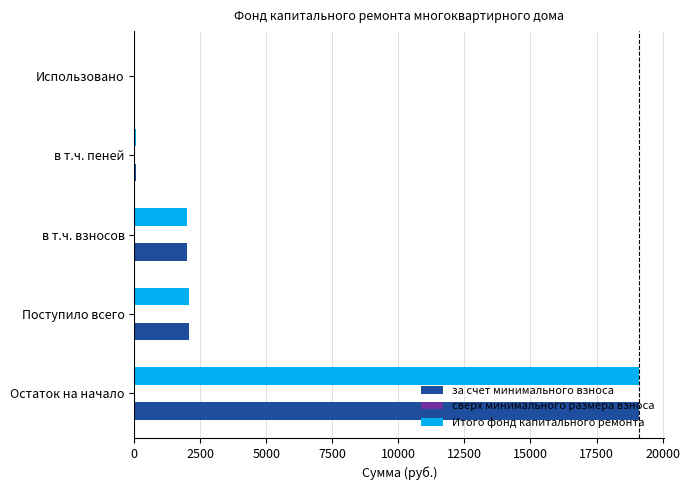

Which label corresponds to the largest value in the chart?

Остаток на начало